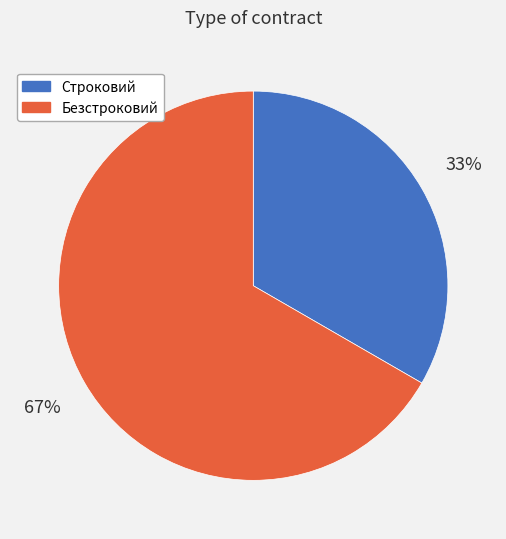

Approximately how many times larger is the value at Безстроковий compared to Строковий?

2.0